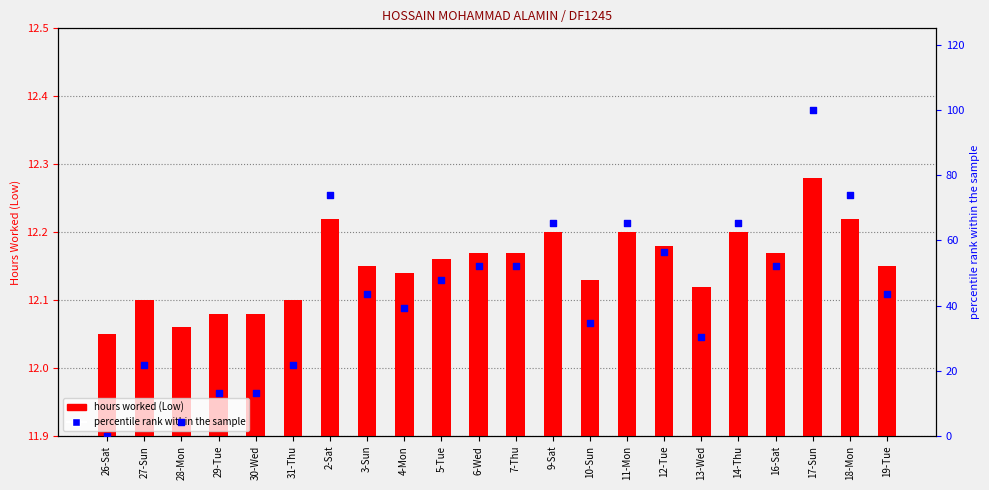

What is the total value across all series at 10-Sun?

46.9